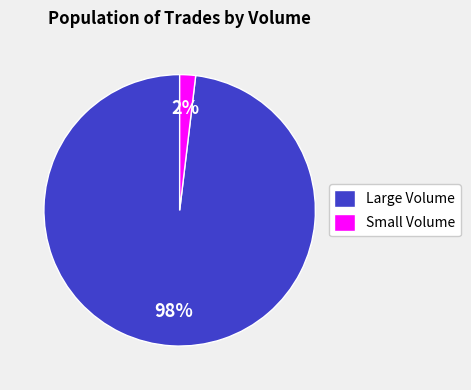

True or false: Small Volume accounts for 2% of the total.

True